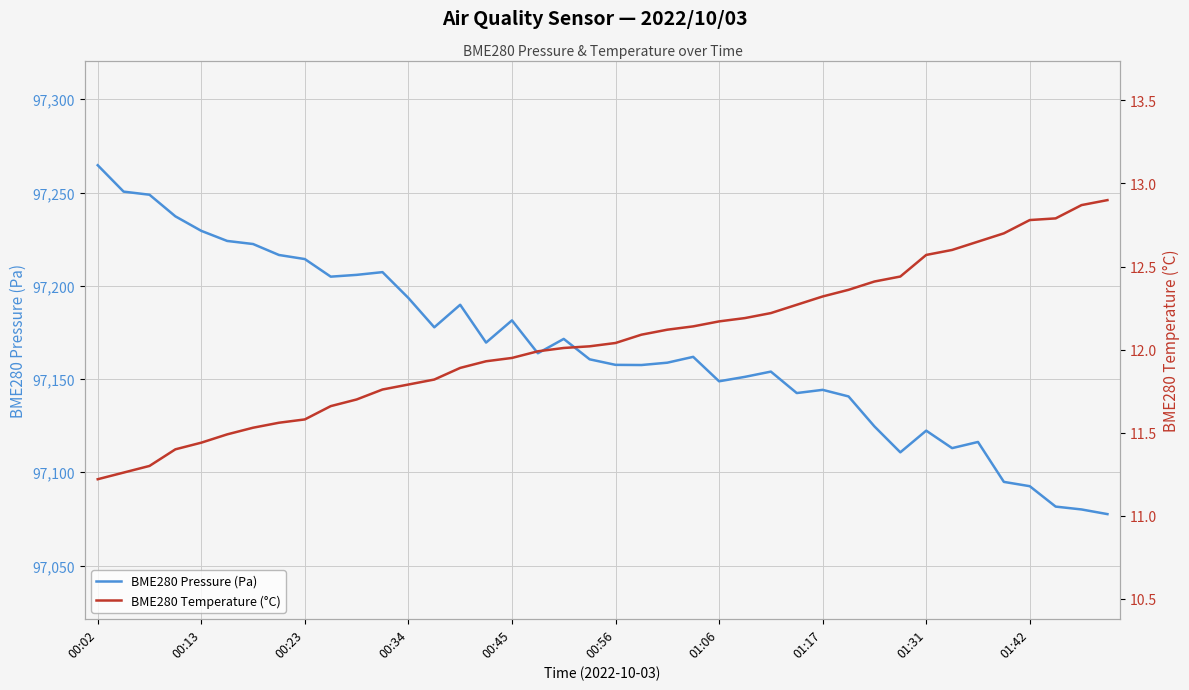

How many interior local valleys does the BME280 Pressure (Pa) series have?

9